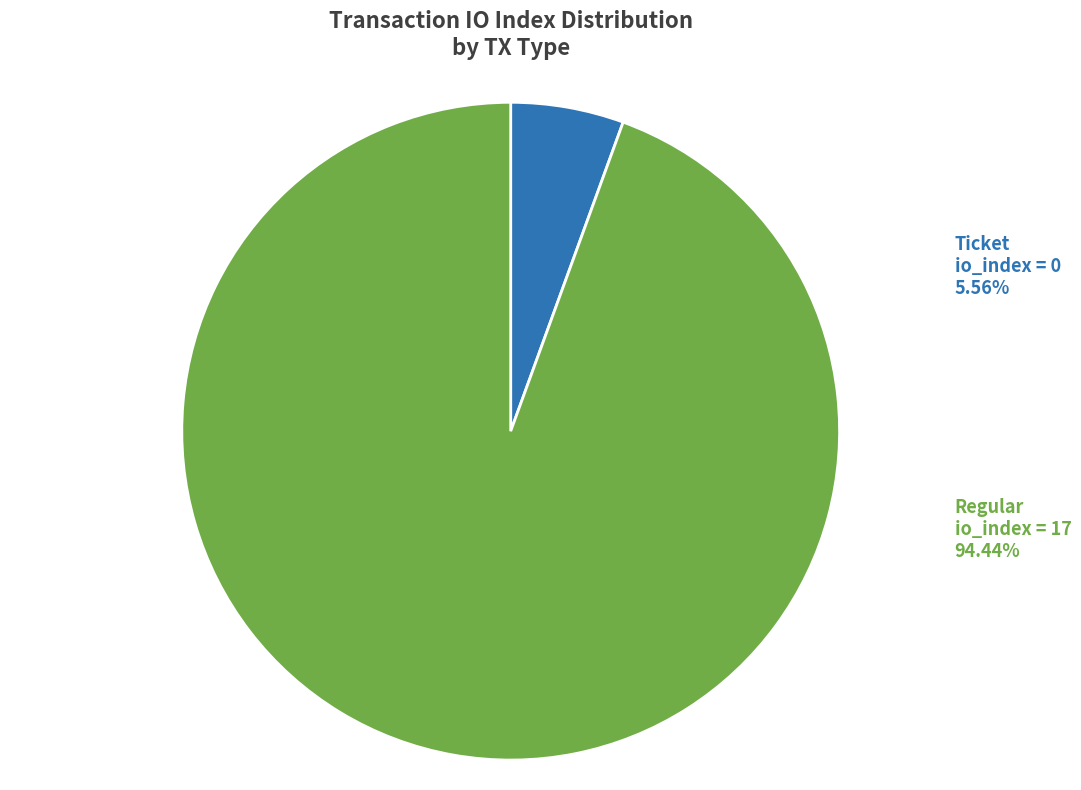

How many slices are in this pie chart?

2